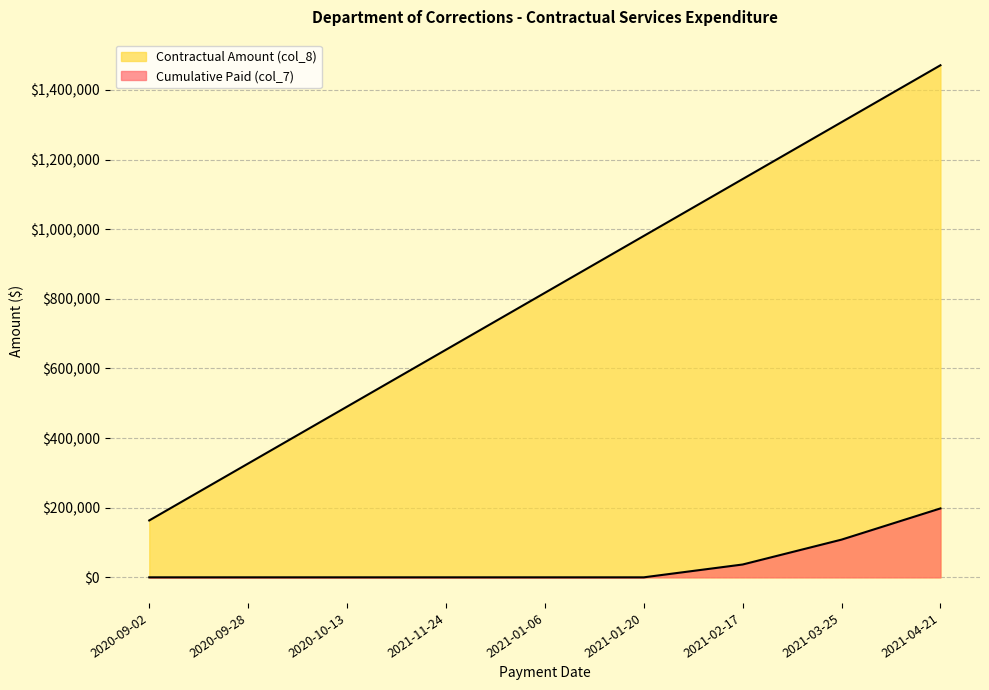

True or false: Contractual Amount (col_8) and Cumulative Paid (col_7) cross at least once.

False